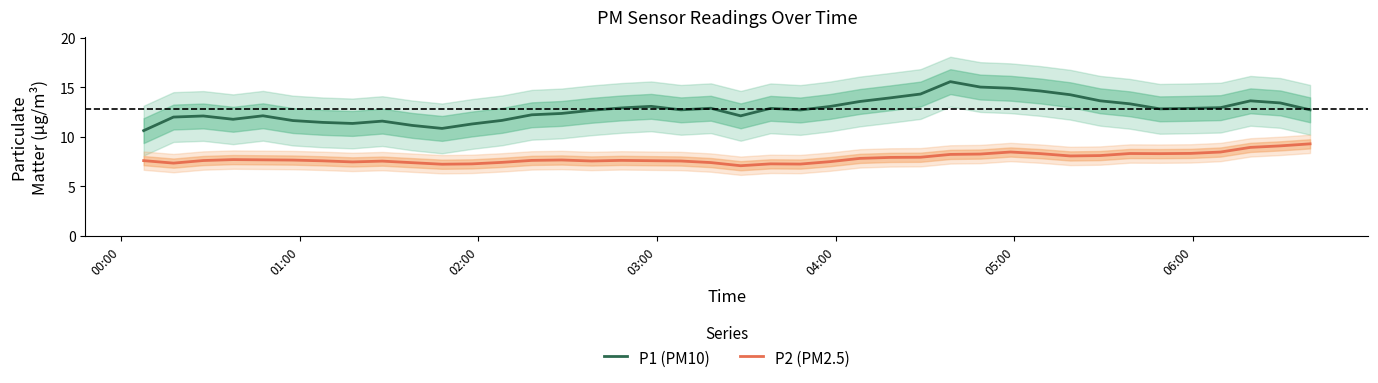

What is the highest value of the P1 (PM10) series?

15.6